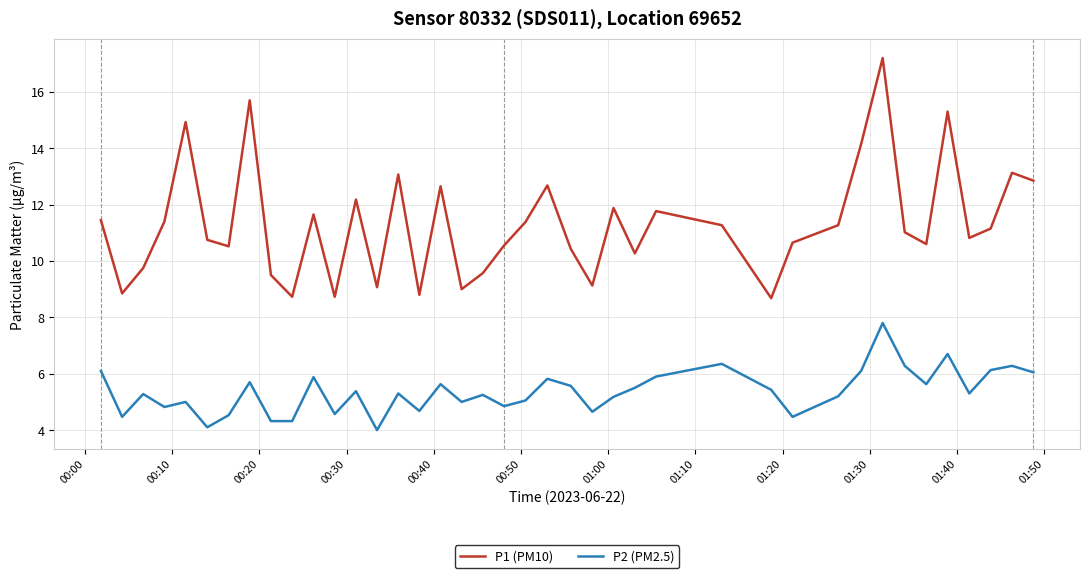

At how many categories does at least one series exceed 12?

11